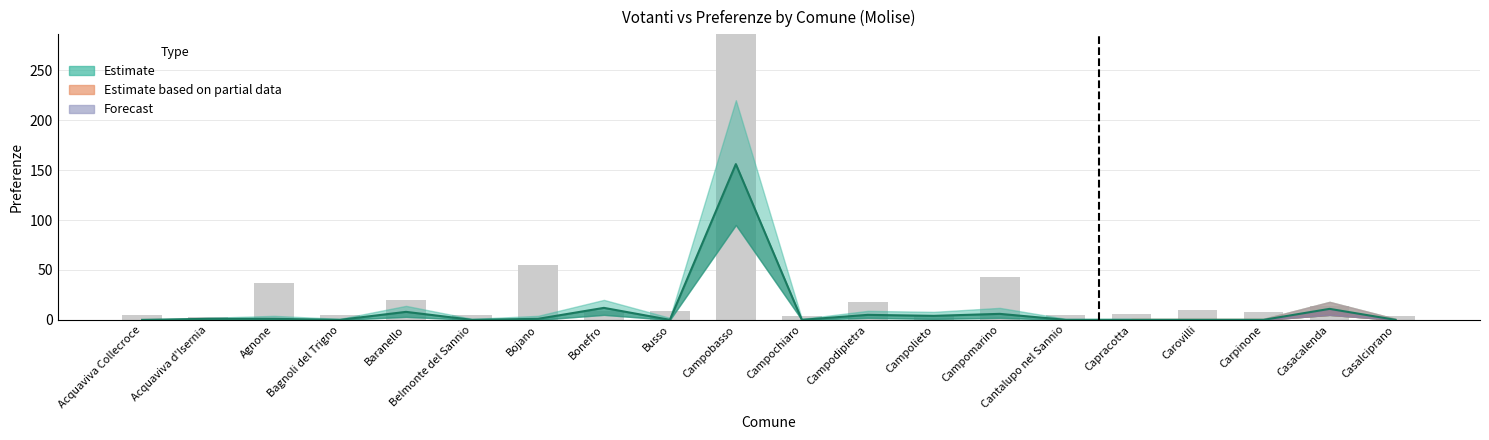

What is the difference between the values at Baranello and Cantalupo nel Sannio?

14.6